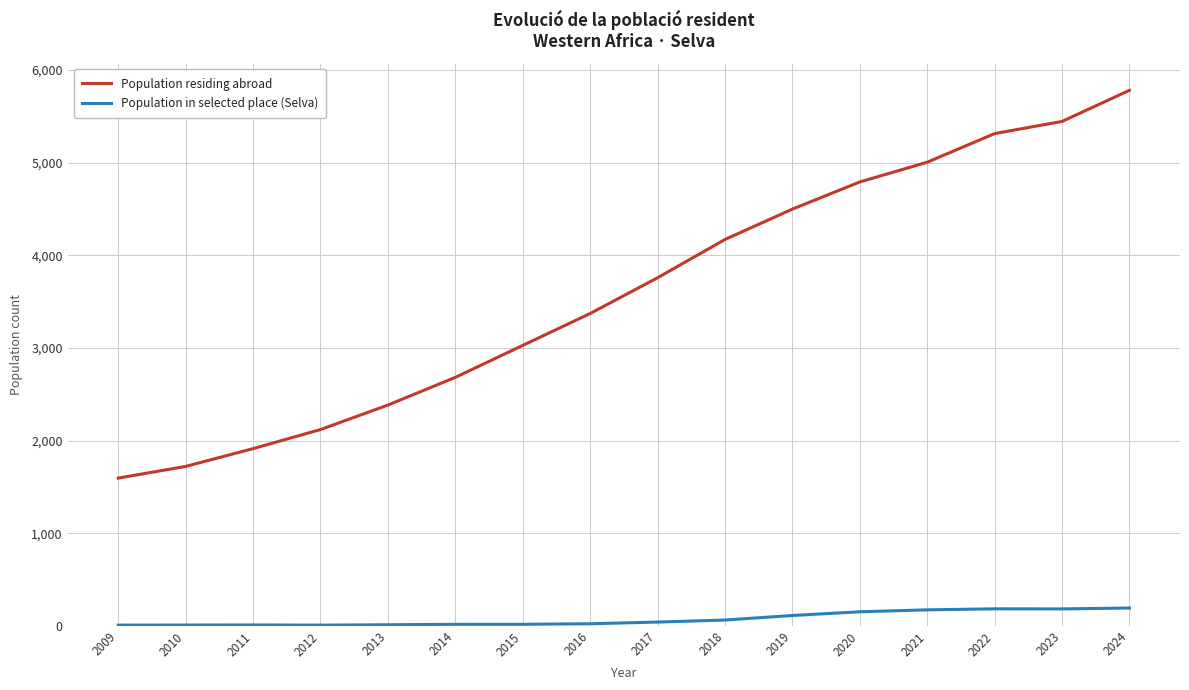

The Population residing abroad series shows 2315 at 2020. True or false?

False